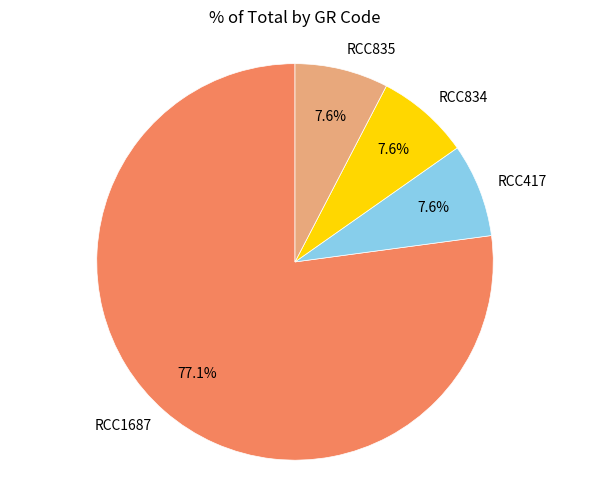

The RCC1687 slice represents 85% of the pie. True or false?

False